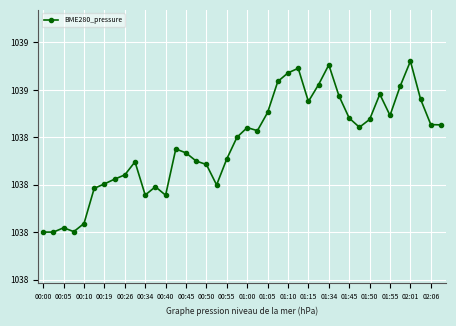

Is this an area chart (filled region under the line)?

No